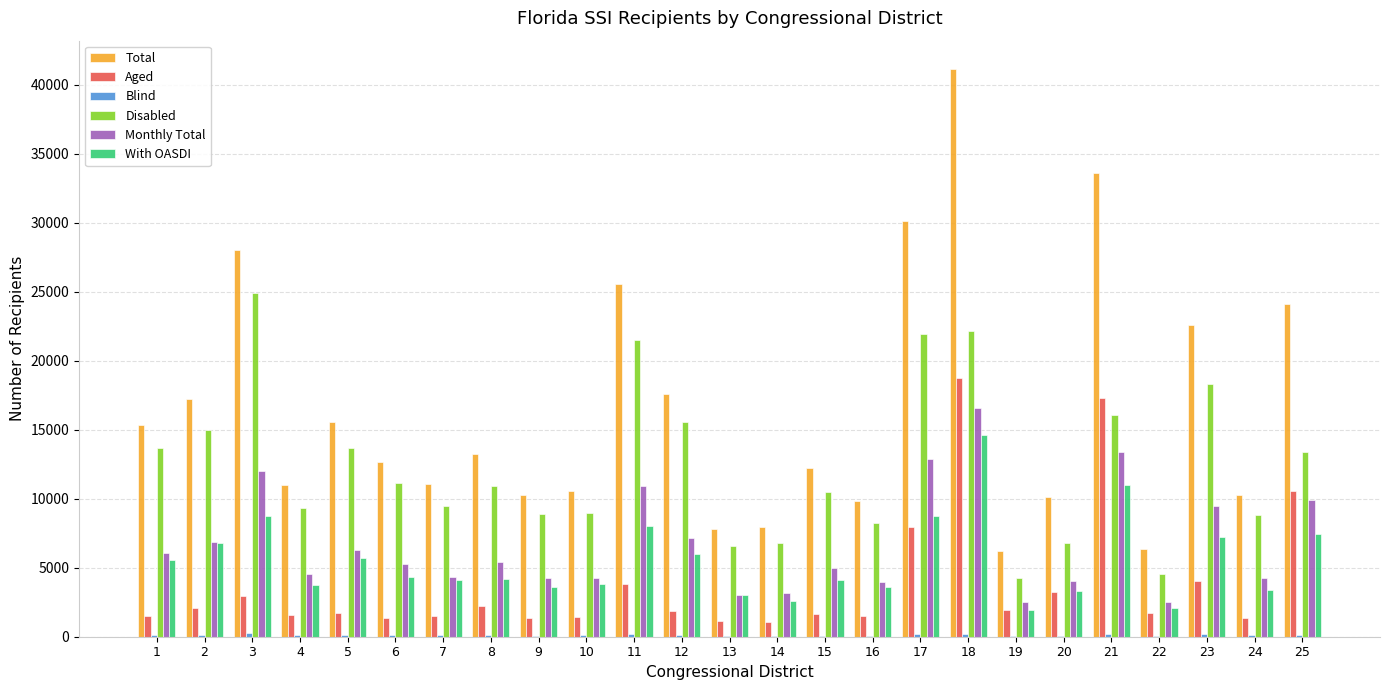

What is the highest value of the With OASDI series?

14591